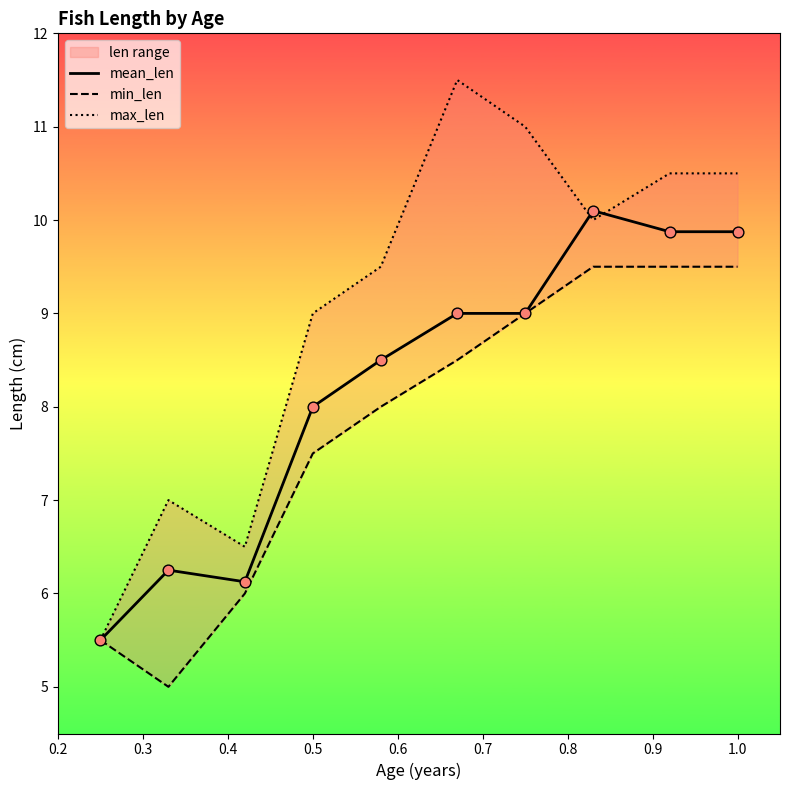

Which series contains the highest Y value?

max_len